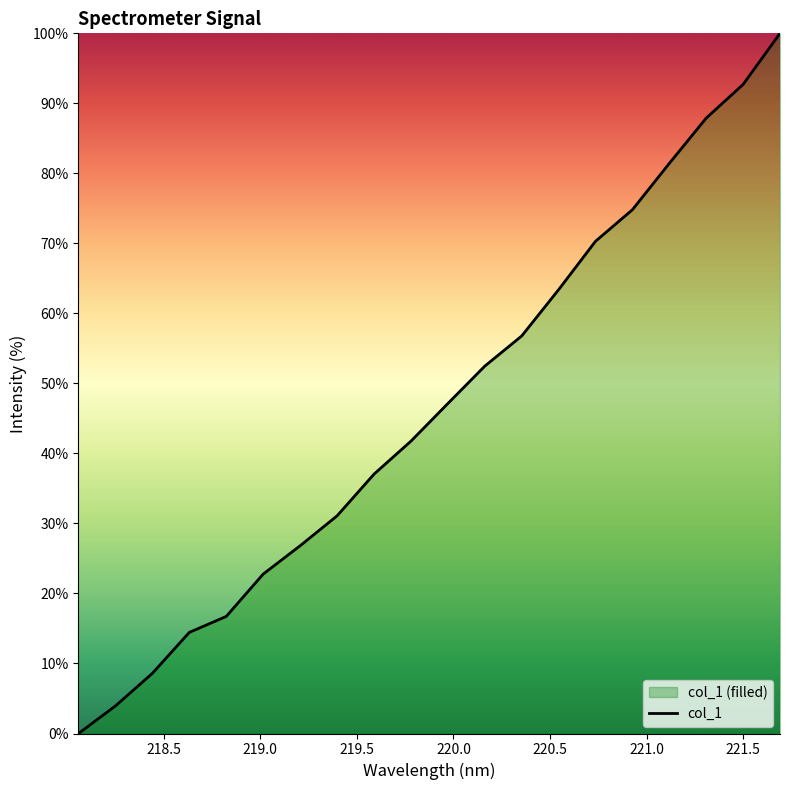

What is the difference between the maximum and minimum values?

100.0